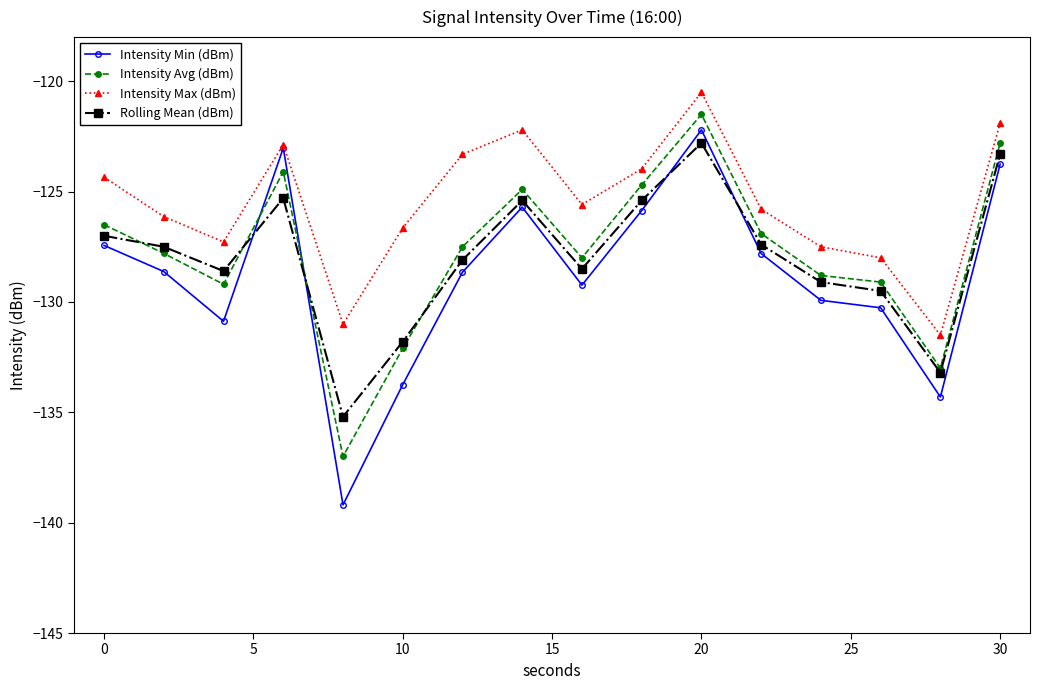

What is the lowest value of the Rolling Mean (dBm) series?

-135.2